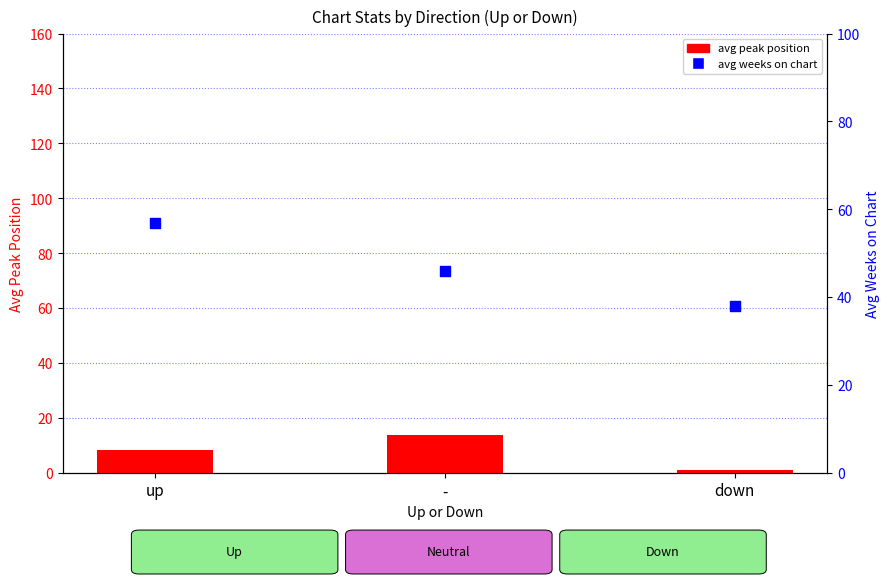

Which series reaches the maximum Y coordinate?

avg weeks on chart